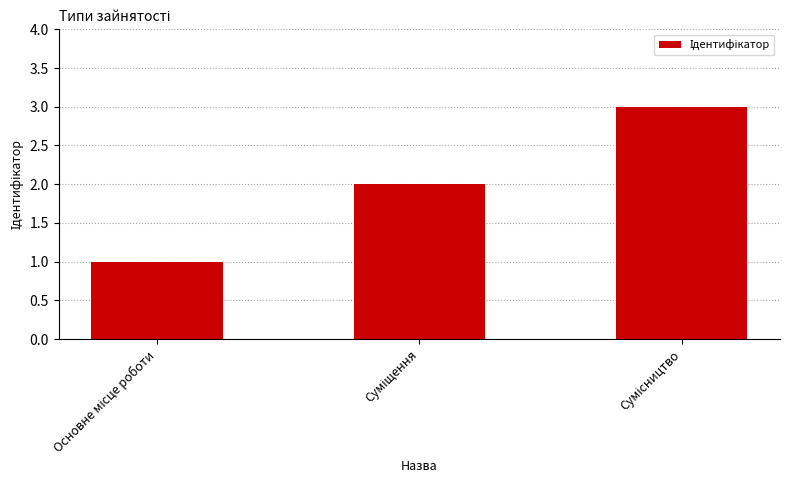

What is the minimum value shown in the chart?

1